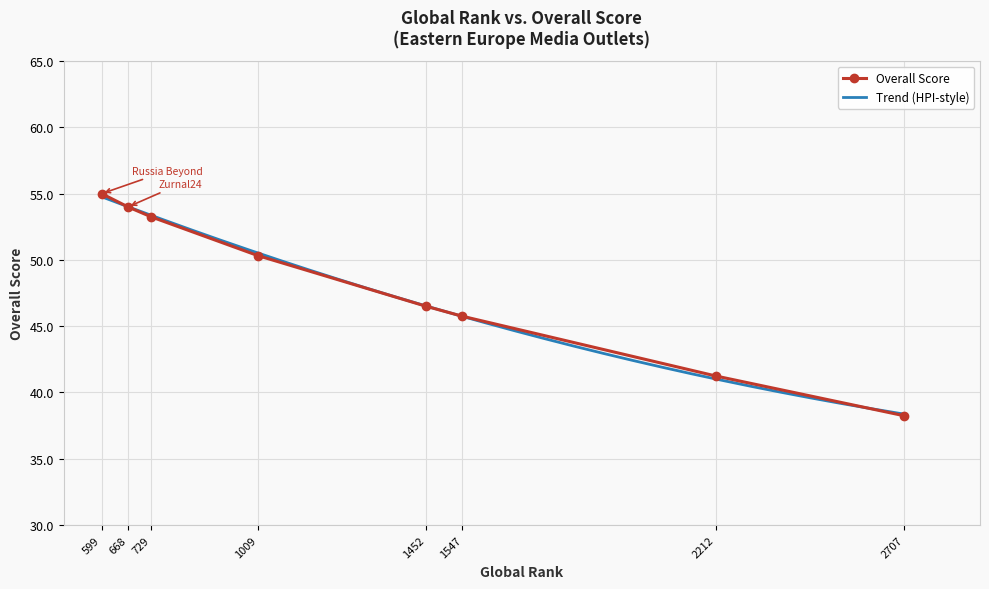

List the labels in order of value, largest first.

599, 668, 729, 1009, 1452, 1547, 2212, 2707